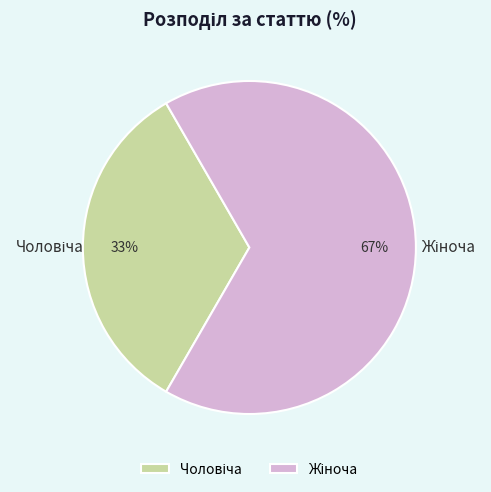

How many segments does this pie chart have?

2